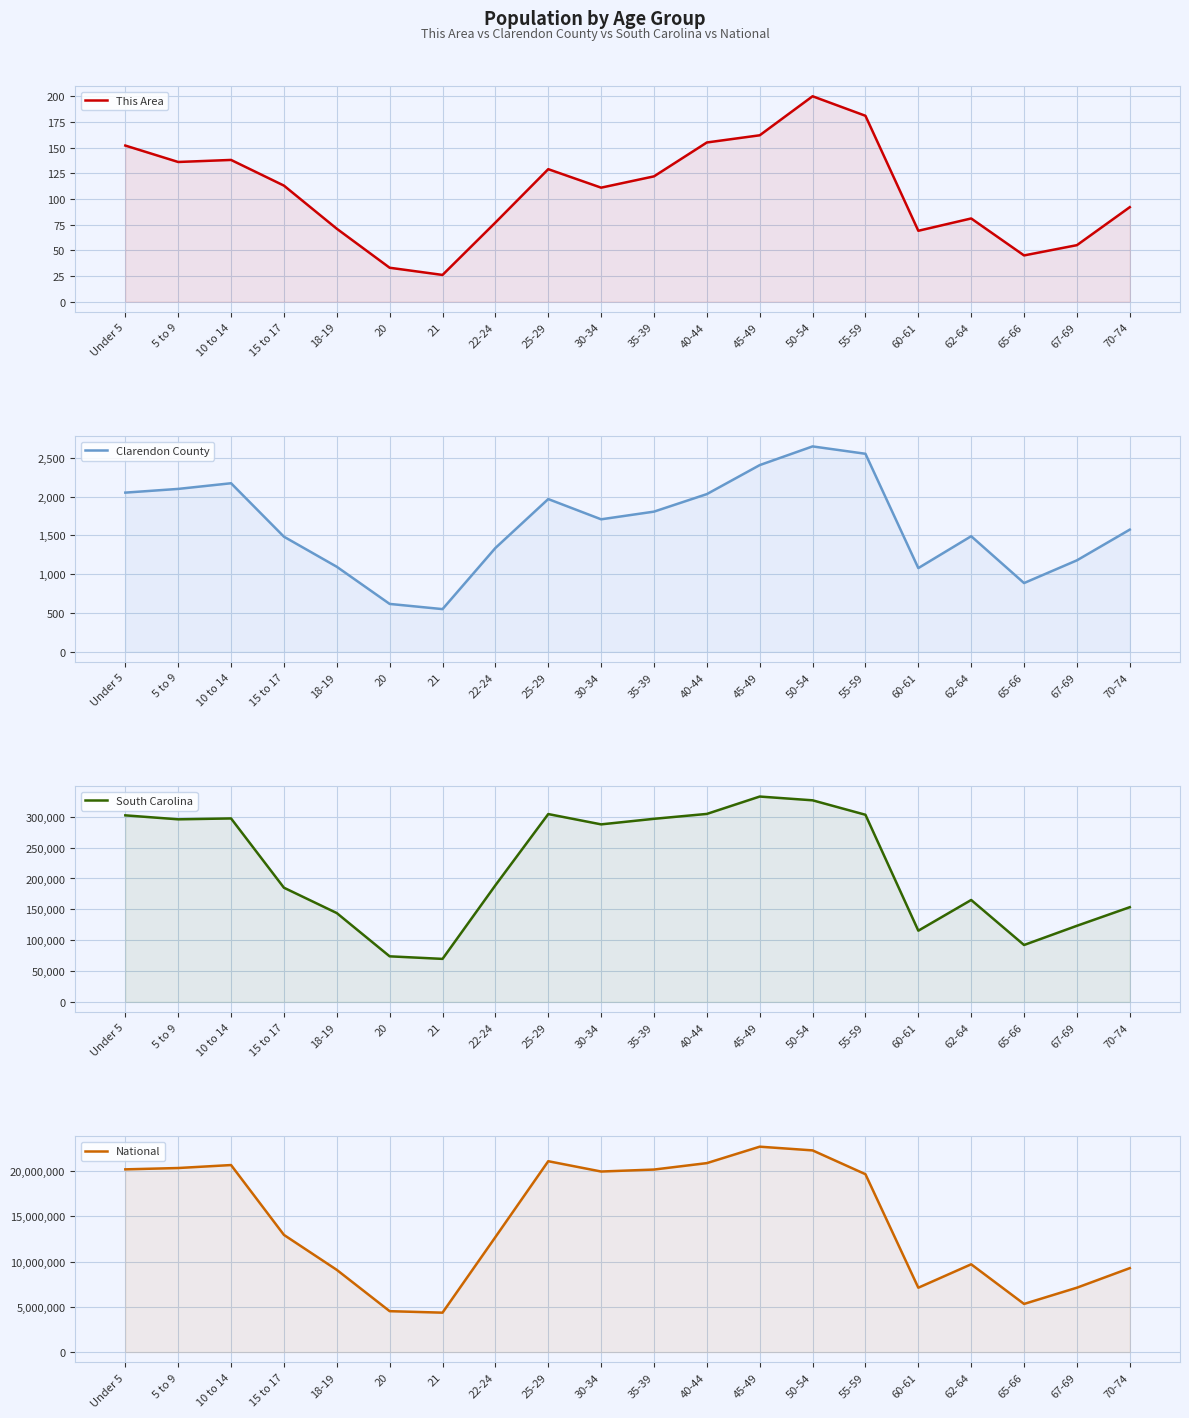

What position from the left is 70-74?

20